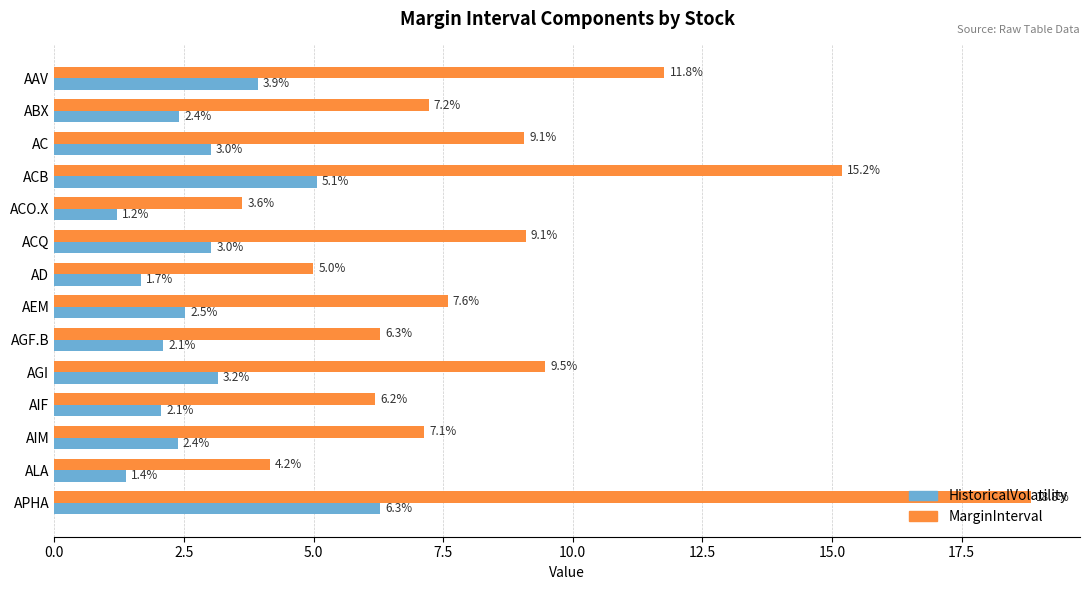

What is the approximate value of MarginInterval at AIF?

6.2